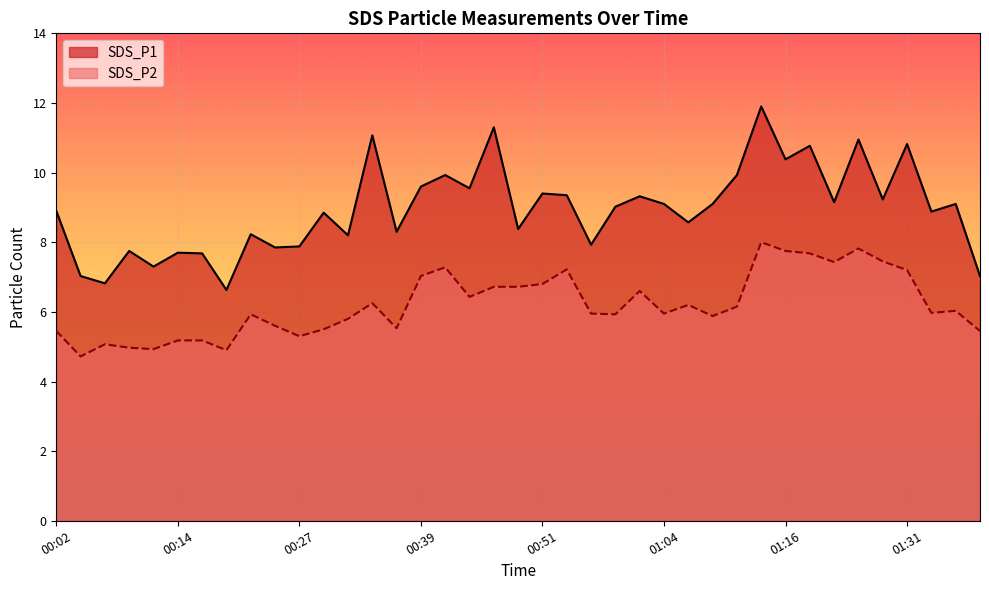

True or false: SDS_P1 has more than 2 points higher than both neighbors.

True